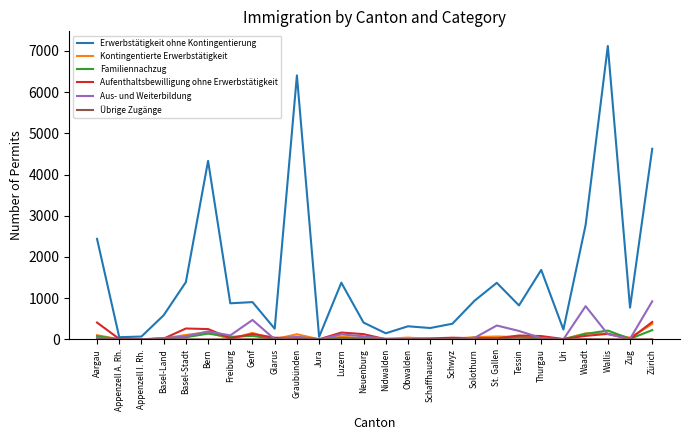

At which category does the chart reach its peak across all series?

Wallis